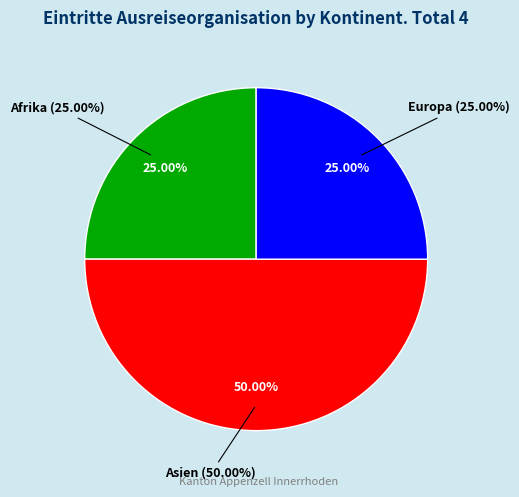

What is the total percentage of Amerika and Europa?

25.0%